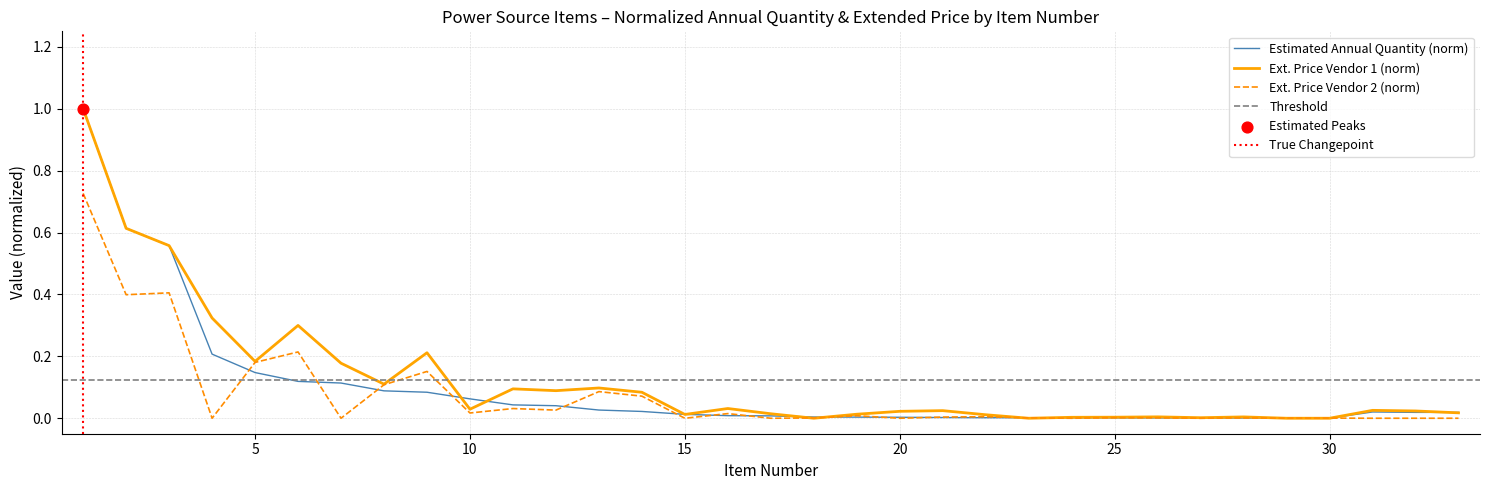

Which series has the widest spread of Y values?

Extended Total Offer Price (Vendor 1)